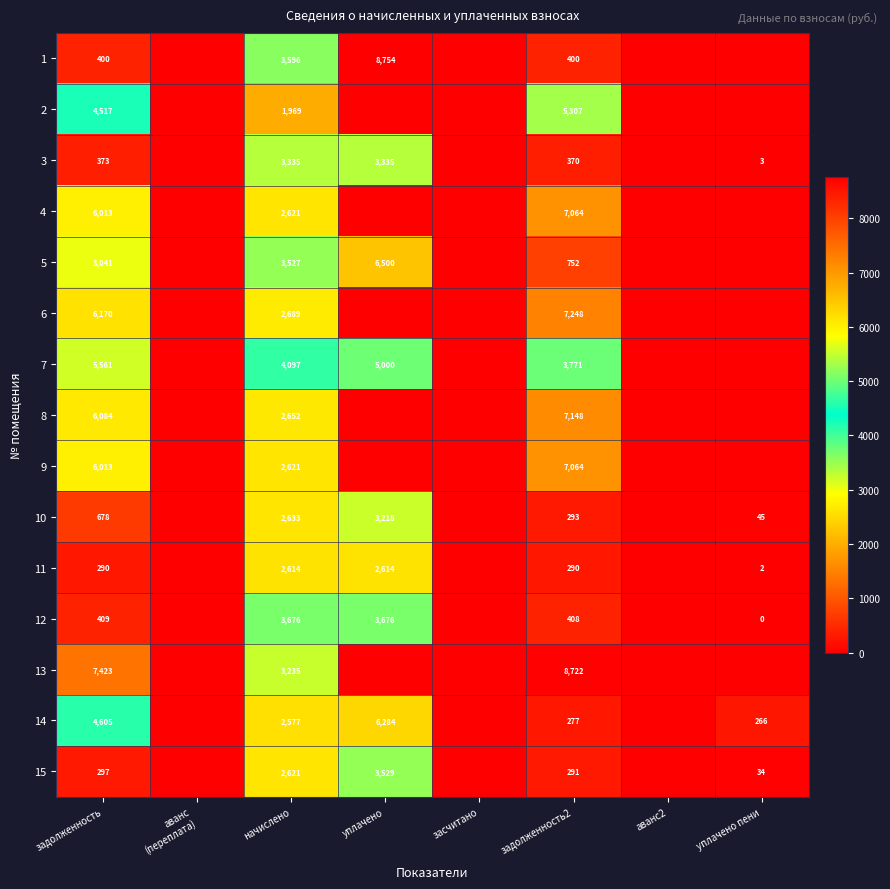

What is the difference between the 8 values at задолженность and начислено?

3432